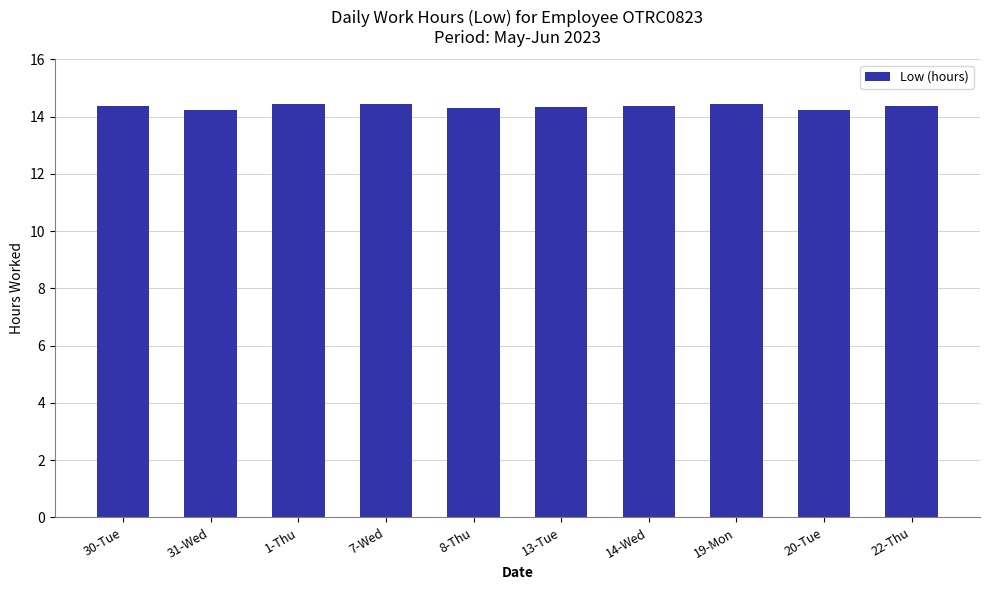

What is the ratio of the value at 20-Tue to the value at 1-Thu?

1.0